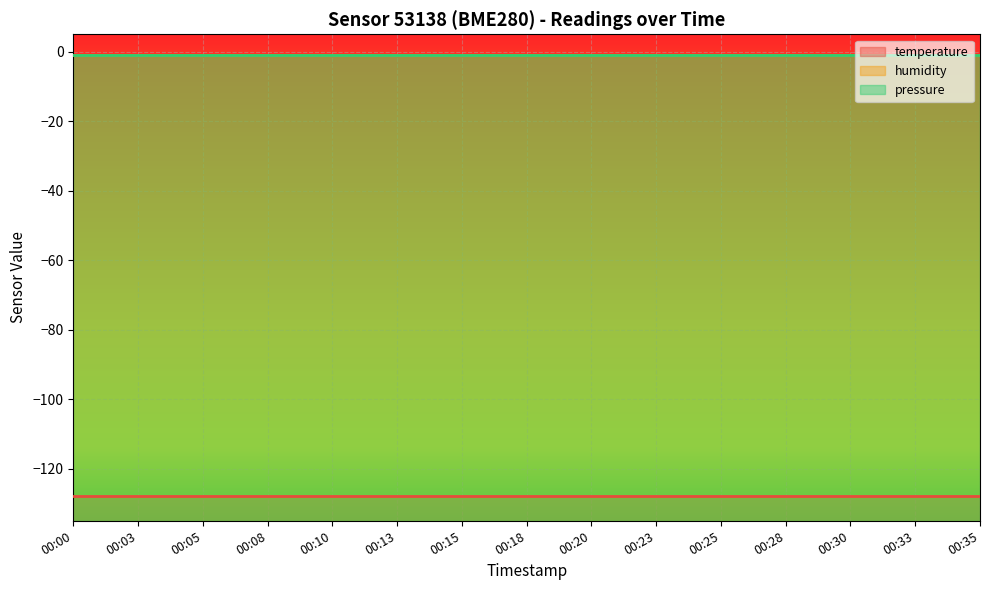

Rank the series at 00:18 from lowest to highest value.

temperature, humidity, pressure